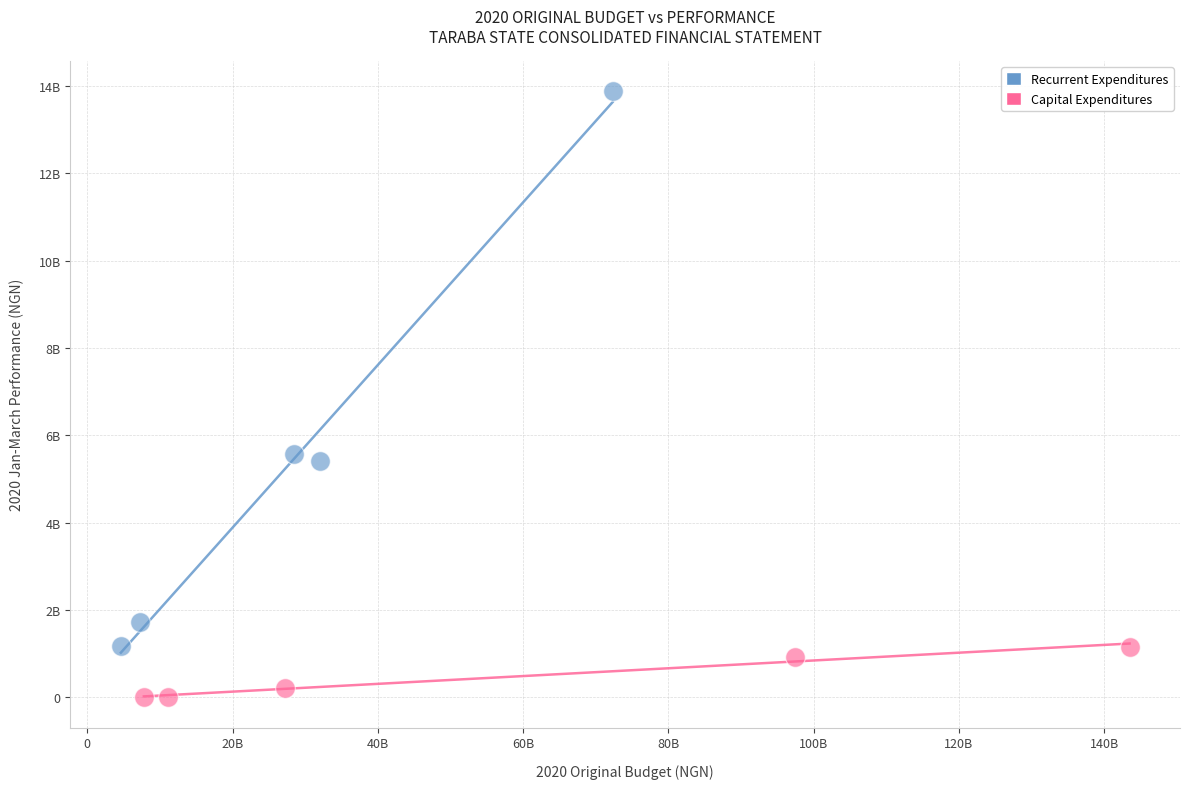

Which series has the widest spread of Y values?

Recurrent Expenditures